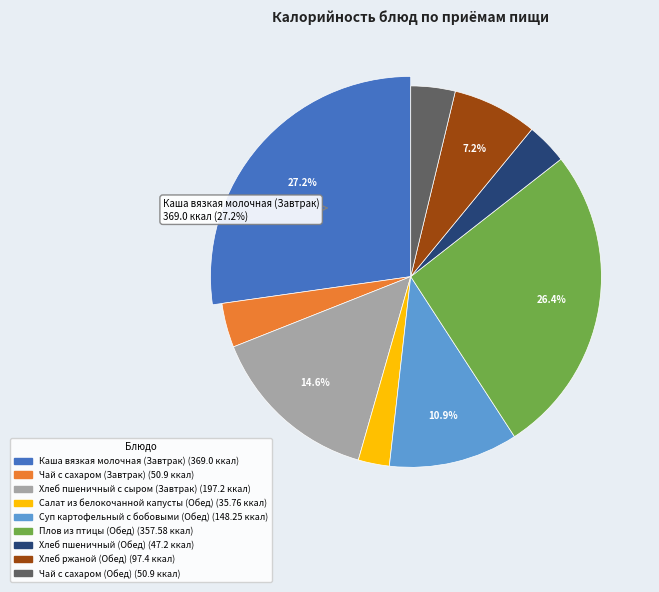

How many slices are in this pie chart?

9